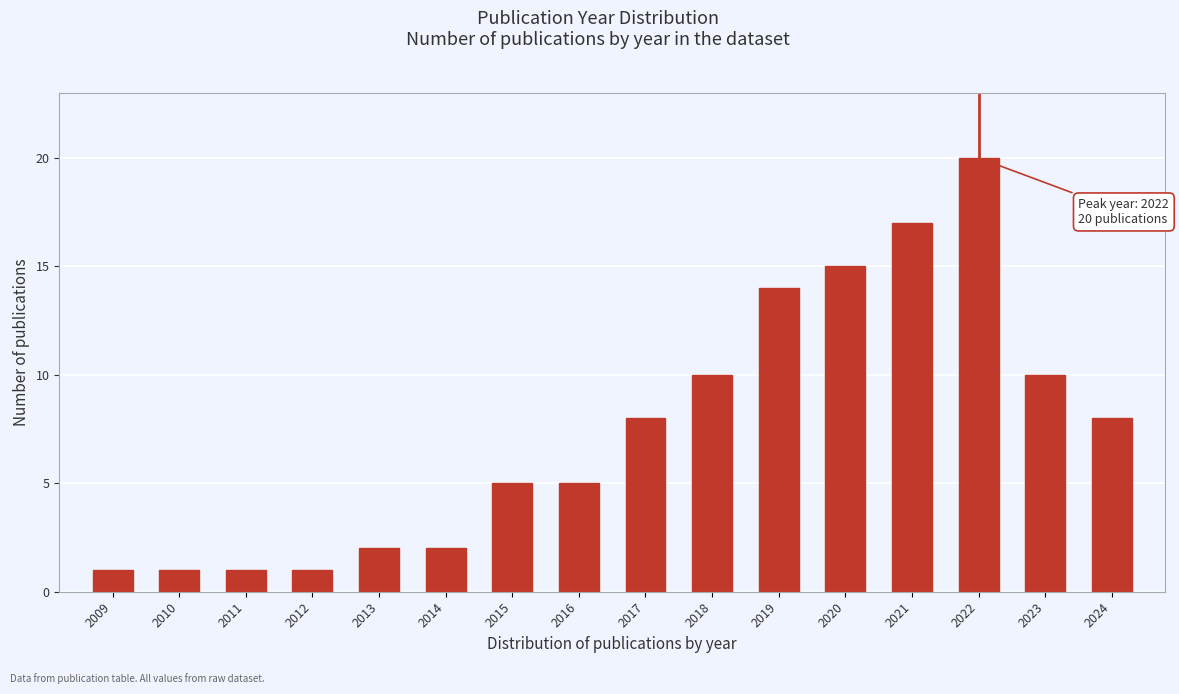

Reading right to left, what are all the values shown in this chart?

8	10	20	17	15	14	10	8	5	5	2	2	1	1	1	1